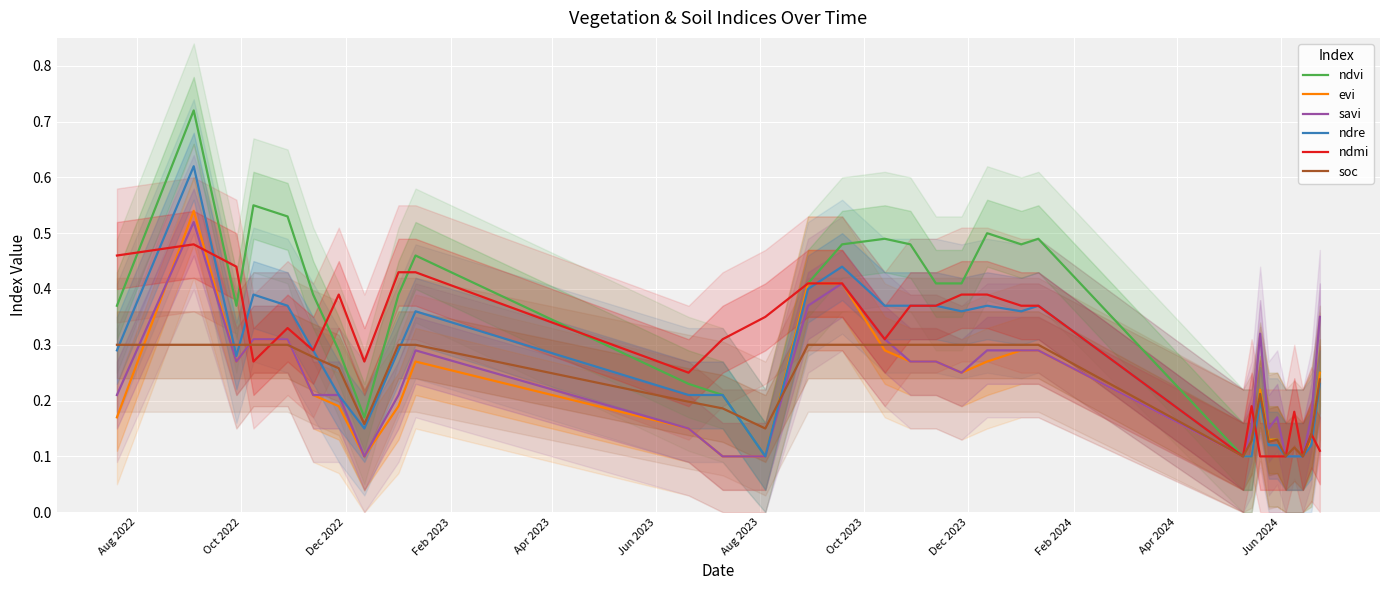

Reading left to right, transcribe all the data shown in this chart.

ndvi: 0.4	0.7	0.4	0.6	0.5	0.4	0.3	0.2	0.4	0.5	0.2	0.2	0.1	0.4	0.5	0.5	0.5	0.4	0.4	0.5	0.5	0.5	0.1	0.1	0.2	0.1	0.1	0.1	0.1	0.1	0.1	0.2
evi: 0.2	0.5	0.3	0.3	0.3	0.2	0.2	0.1	0.2	0.3	0.1	0.1	0.1	0.4	0.4	0.3	0.3	0.3	0.2	0.3	0.3	0.3	0.1	0.1	0.2	0.1	0.1	0.1	0.1	0.1	0.1	0.2
savi: 0.2	0.5	0.3	0.3	0.3	0.2	0.2	0.1	0.2	0.3	0.1	0.1	0.1	0.4	0.4	0.3	0.3	0.3	0.2	0.3	0.3	0.3	0.1	0.1	0.3	0.1	0.2	0.1	0.1	0.1	0.2	0.3
ndre: 0.3	0.6	0.3	0.4	0.4	0.3	0.2	0.1	0.3	0.4	0.2	0.2	0.1	0.4	0.4	0.4	0.4	0.4	0.4	0.4	0.4	0.4	0.1	0.1	0.2	0.1	0.1	0.1	0.1	0.1	0.1	0.2
ndmi: 0.5	0.5	0.4	0.3	0.3	0.3	0.4	0.3	0.4	0.4	0.2	0.3	0.3	0.4	0.4	0.3	0.4	0.4	0.4	0.4	0.4	0.4	0.1	0.2	0.1	0.1	0.1	0.1	0.2	0.1	0.1	0.1
soc: 0.3	0.3	0.3	0.3	0.3	0.3	0.3	0.2	0.3	0.3	0.2	0.2	0.1	0.3	0.3	0.3	0.3	0.3	0.3	0.3	0.3	0.3	0.1	0.1	0.2	0.1	0.1	0.1	0.1	0.1	0.1	0.2